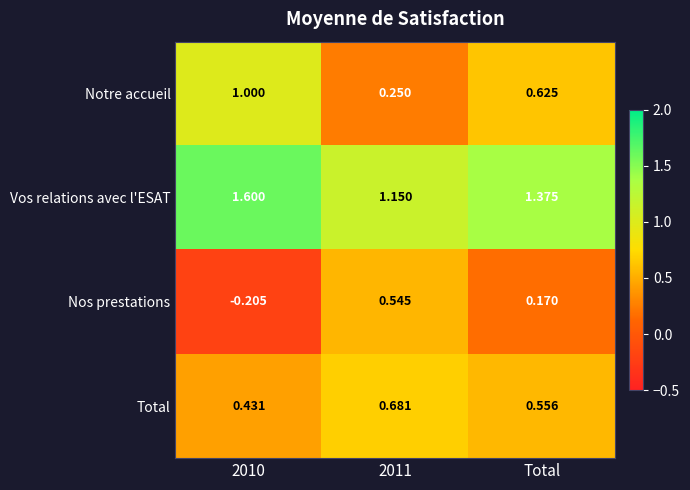

List the series in order of their peak value, highest first.

Vos relations avec l'ESAT, Notre accueil, Total, Nos prestations